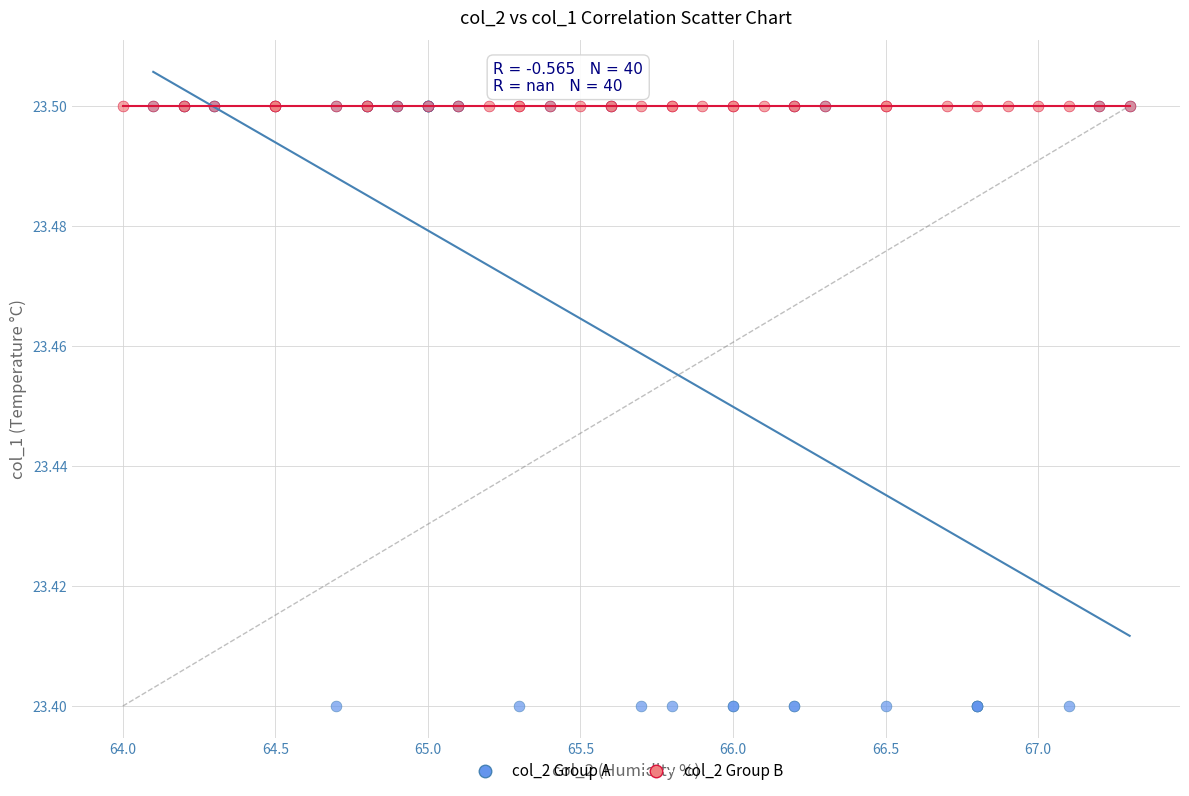

Which series contains the lowest Y value?

col_2 Group A